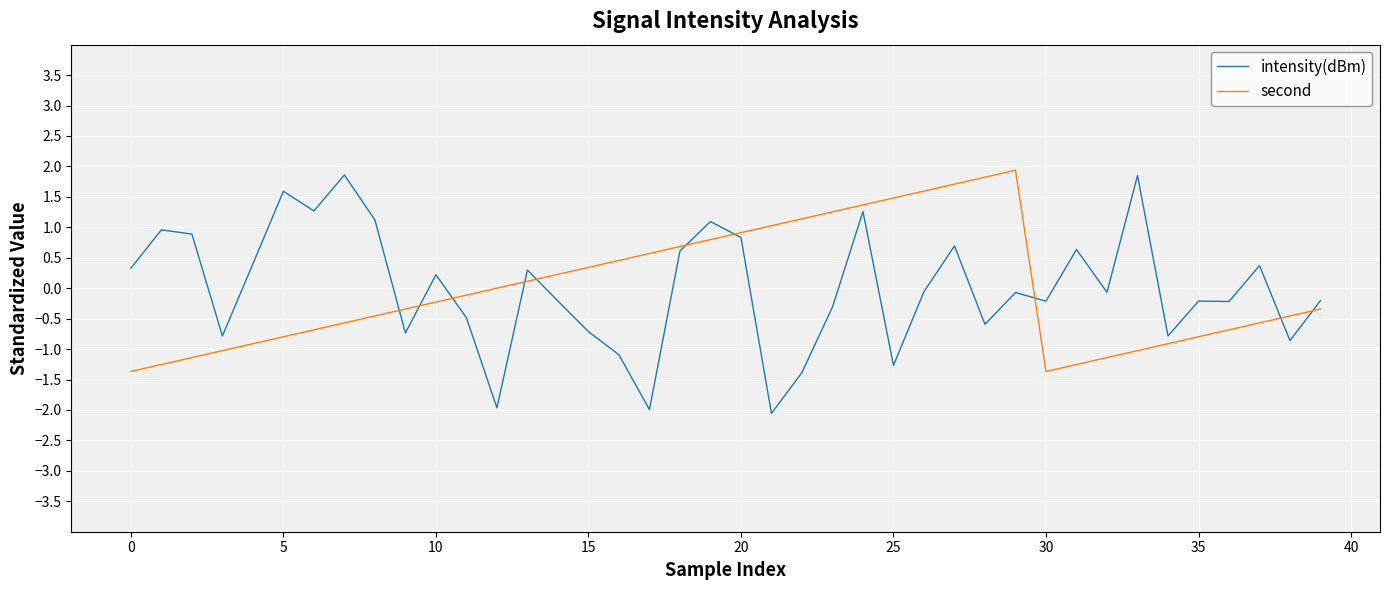

What is the highest value of the intensity(dBm) series?

1.9